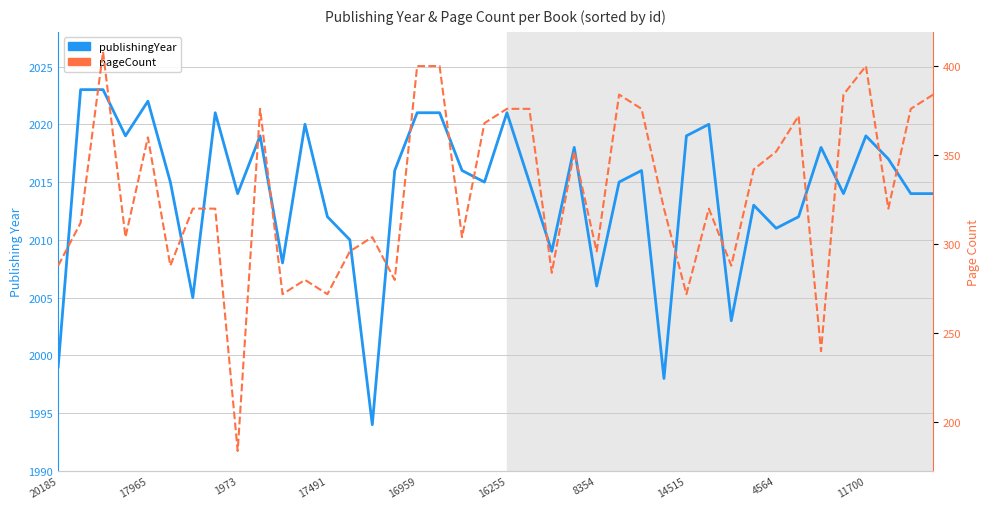

True or false: publishingYear and pageCount intersect in this chart.

False